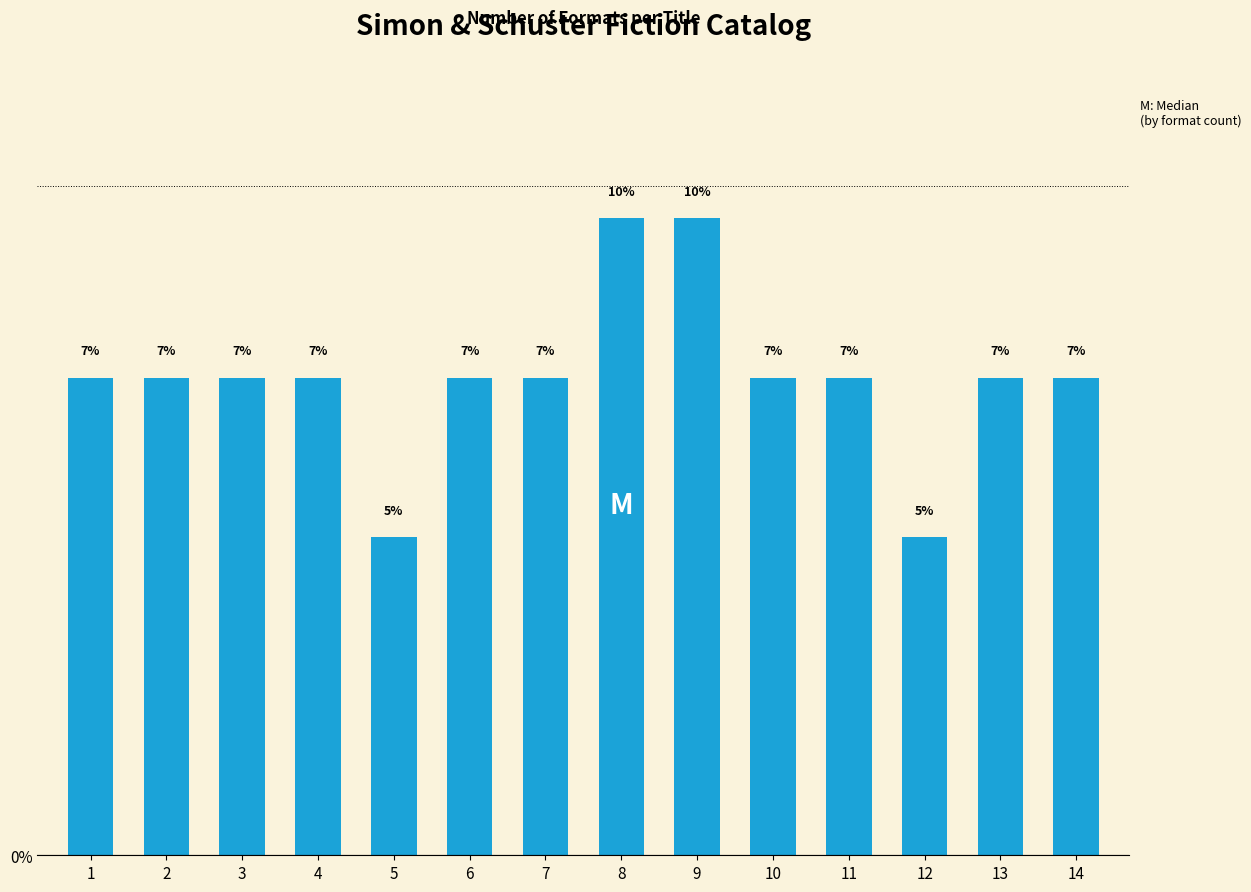

Which label corresponds to the largest value in the chart?

8